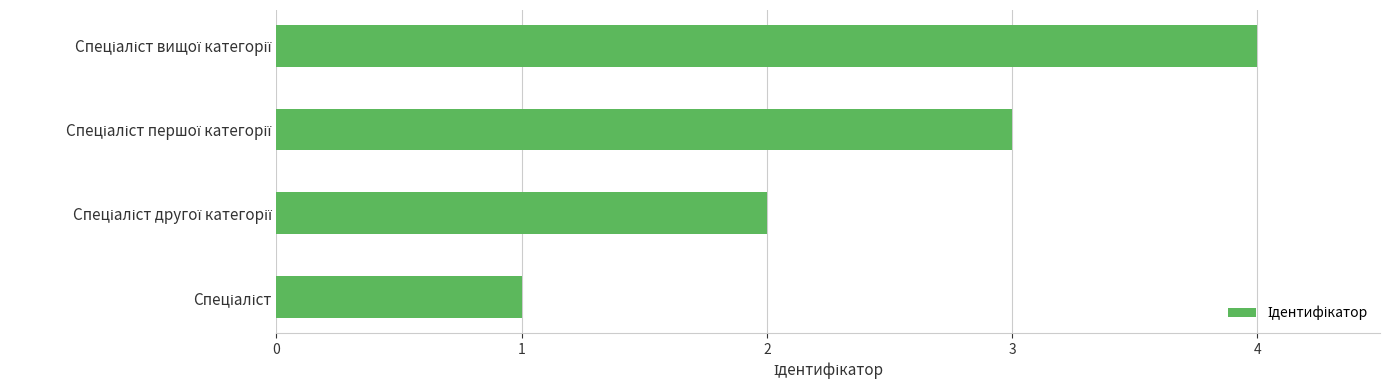

What is the difference between the maximum and minimum values?

3